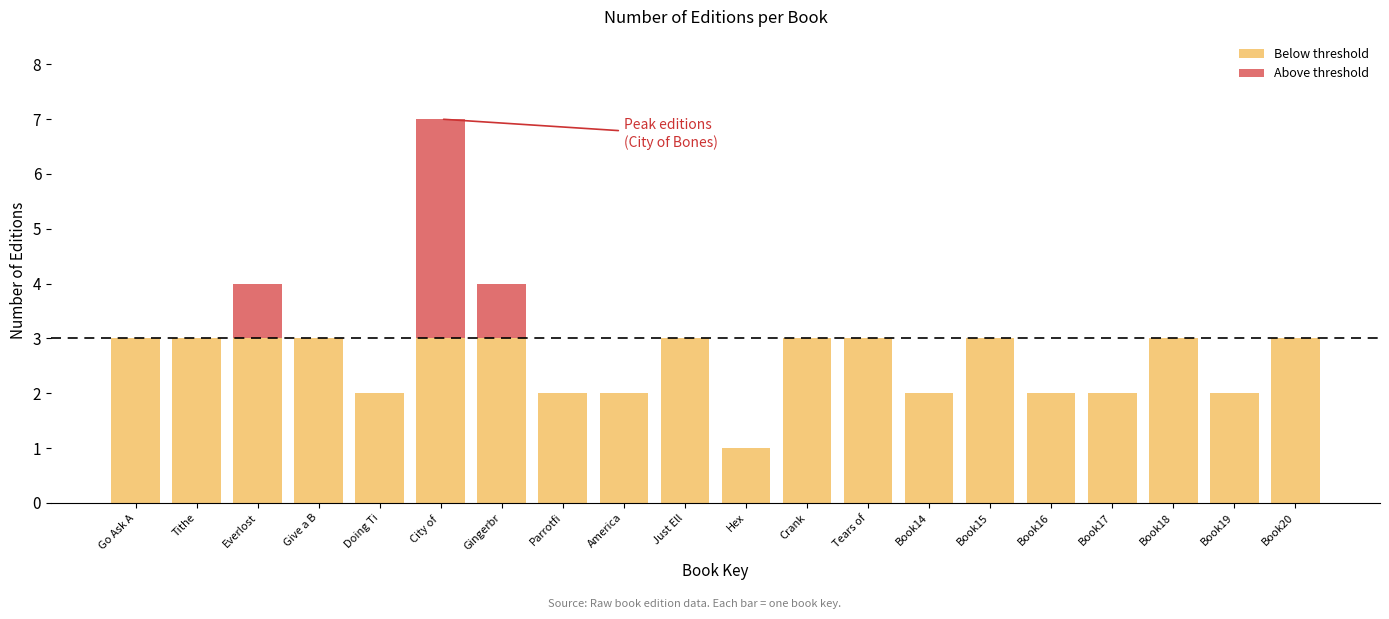

At which category is the sum across all series the highest?

City of 